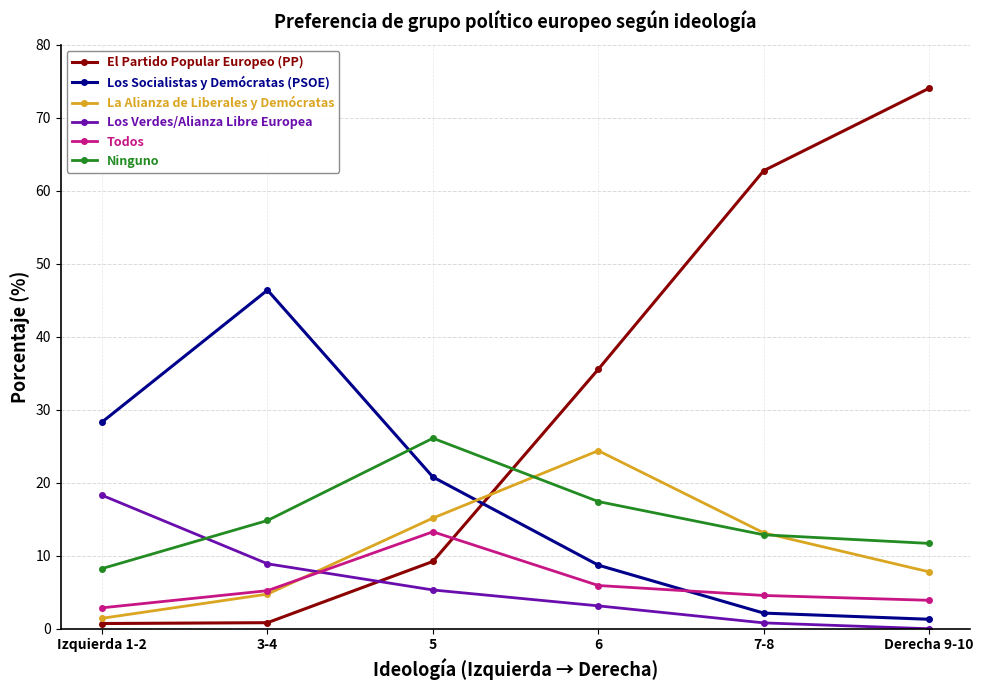

What is the sum of all Los Verdes/Alianza Libre Europea values?

36.4